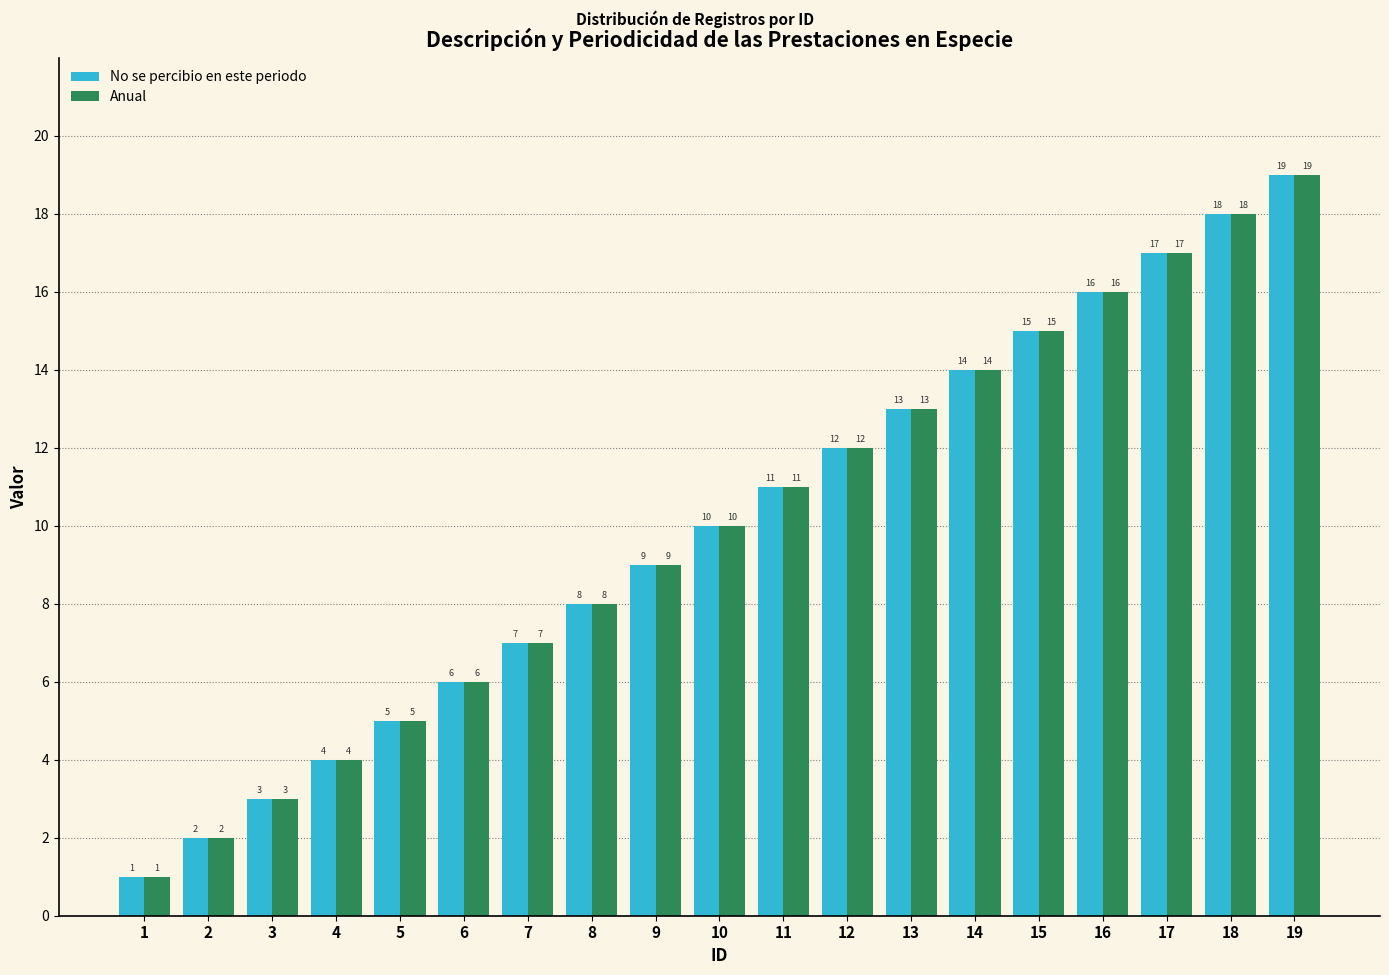

Reading left to right, what are all the values shown in this chart?

No se percibio en este periodo: 1=1	2=2	3=3	4=4	5=5	6=6	7=7	8=8	9=9	10=10	11=11	12=12	13=13	14=14	15=15	16=16	17=17	18=18	19=19
Anual: 1=1	2=2	3=3	4=4	5=5	6=6	7=7	8=8	9=9	10=10	11=11	12=12	13=13	14=14	15=15	16=16	17=17	18=18	19=19